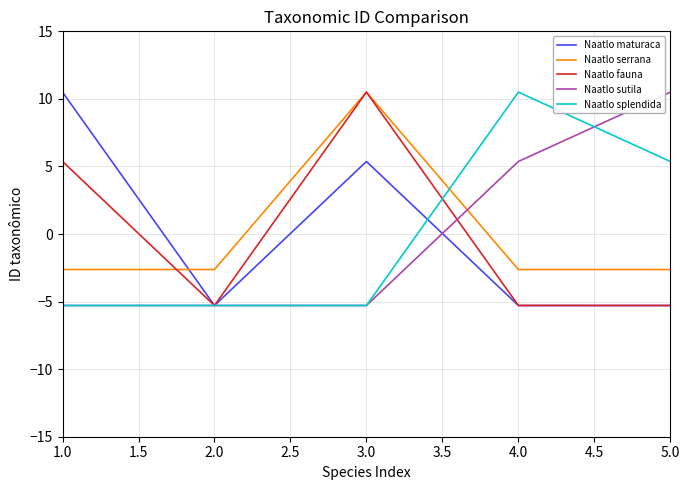

Reading left to right, transcribe all the data shown in this chart.

Naatlo maturaca: 10.5	-5.3	5.4	-5.3	-5.3
Naatlo serrana: -2.6	-2.6	10.5	-2.6	-2.6
Naatlo fauna: 5.4	-5.3	10.5	-5.3	-5.3
Naatlo sutila: -5.3	-5.3	-5.3	5.4	10.5
Naatlo splendida: -5.3	-5.3	-5.3	10.5	5.4